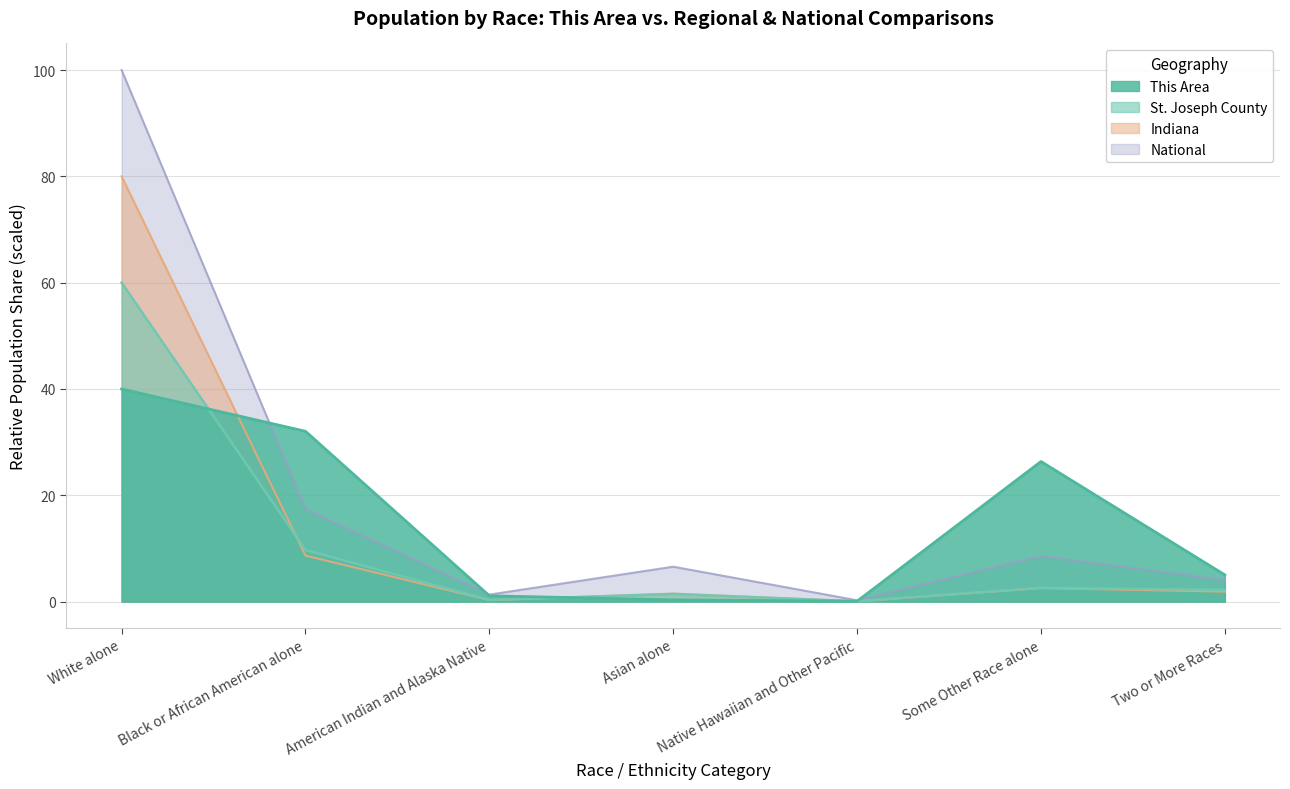

True or false: St. Joseph County and National cross at least once.

False